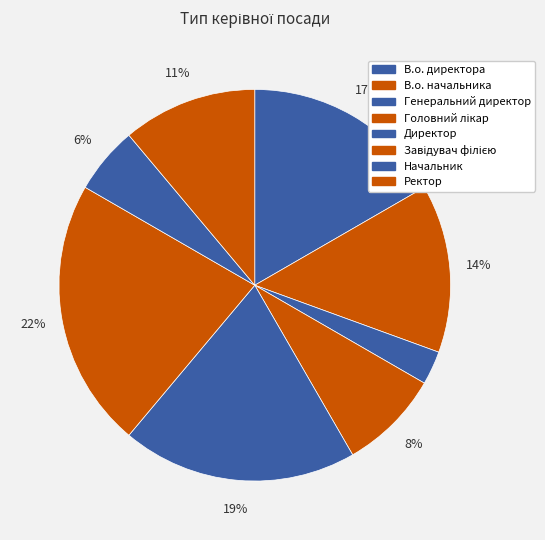

To the nearest percent, what portion does Начальник represent?

6%